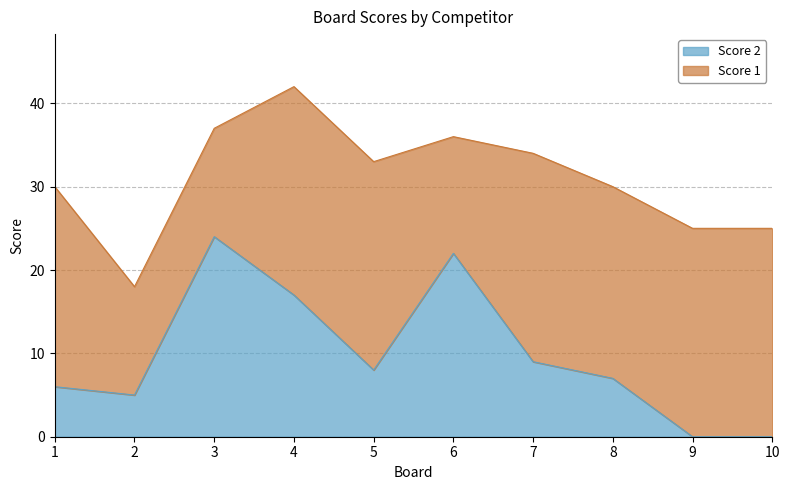

True or false: the data shows 8 at 5.

True